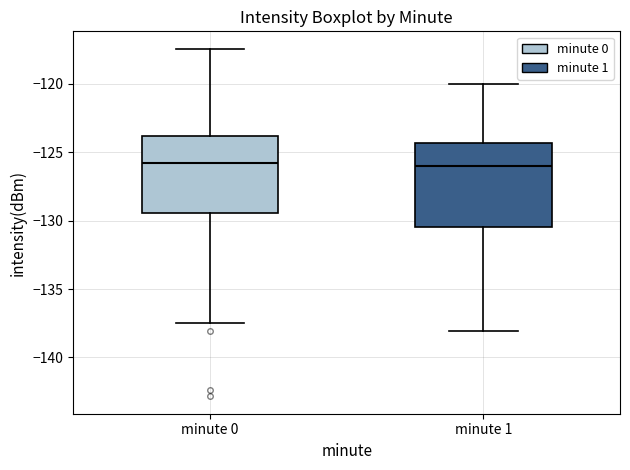

Reading left to right, read every box against the y-axis: the position of its median line, the range the box covers, and the ends of its whiskers. The values are not printed on the chart, so give them approximately, as read against the axis.

minute 0: median -126.0, box -129.5 to -124.0, whiskers -137.5 to -117.5
minute 1: median -126.0, box -130.5 to -124.5, whiskers -138.0 to -120.0